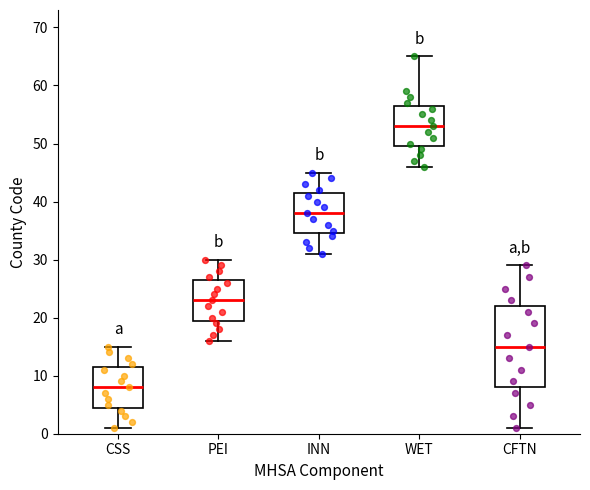

Reading left to right, read every box against the y-axis: the position of its median line, the range the box covers, and the ends of its whiskers. The values are not printed on the chart, so give them approximately, as read against the axis.

CSS: median 8, box 5 to 12, whiskers 1 to 15
PEI: median 23, box 20 to 27, whiskers 16 to 30
INN: median 38, box 35 to 42, whiskers 31 to 45
WET: median 53, box 50 to 57, whiskers 46 to 65
CFTN: median 15, box 8 to 22, whiskers 1 to 29